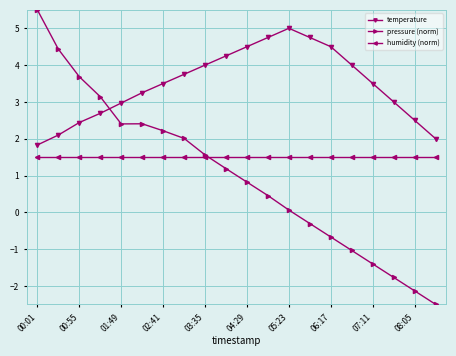

How many interior local peaks does the temperature series have?

1